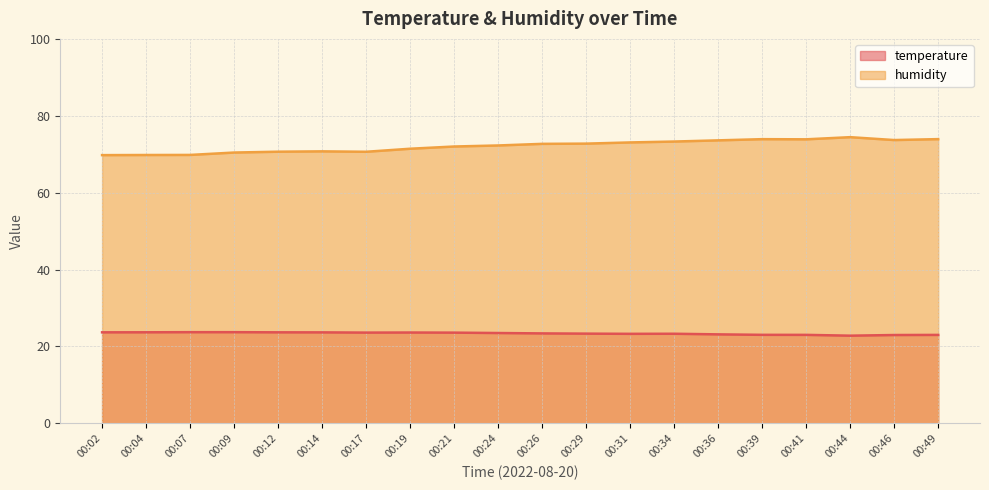

What are all the series names shown in the legend?

temperature, humidity